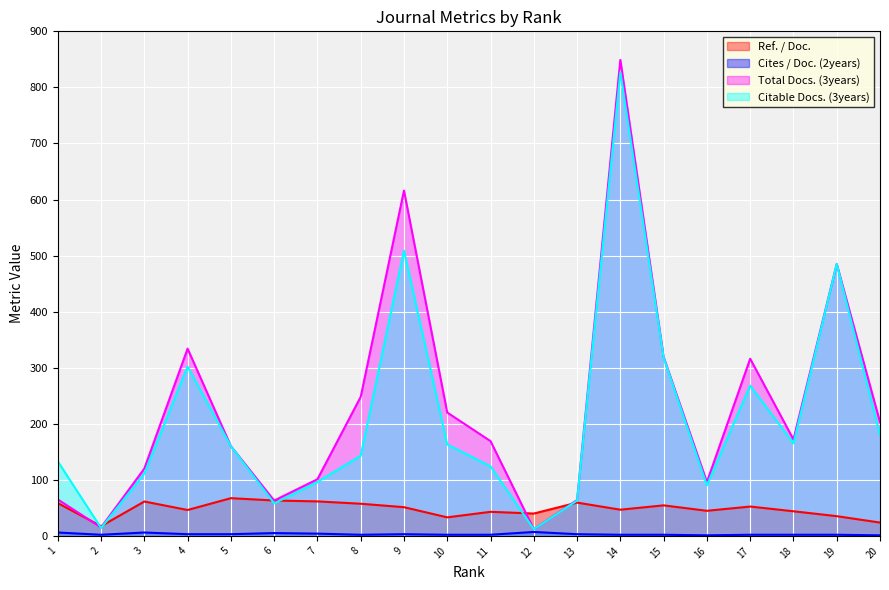

Reading right to left, transcribe all the data shown in this chart.

Ref. / Doc.: 20=23.7	19=35.2	18=43.9	17=52.3	16=44.7	15=54.4	14=46.7	13=59.3	12=39.8	11=42.9	10=33.0	9=51.2	8=57.3	7=61.5	6=63.1	5=67.2	4=46.2	3=61.3	2=17.2	1=58.5
Cites / Doc. (2years): 20=1.0	19=2.0	18=2.0	17=2.0	16=1.0	15=2.0	14=2.0	13=3.0	12=7.0	11=2.0	10=2.0	9=3.0	8=2.0	7=4.0	6=5.0	5=3.0	4=3.0	3=6.0	2=2.0	1=6.0
Total Docs. (3years): 20=203.0	19=485.0	18=172.0	17=316.0	16=96.0	15=319.0	14=849.0	13=64.0	12=12.0	11=169.0	10=220.0	9=616.0	8=248.0	7=101.0	6=63.0	5=160.0	4=334.0	3=120.0	2=15.0	1=65.0
Citable Docs. (3years): 20=180.0	19=485.0	18=165.0	17=268.0	16=90.0	15=318.0	14=827.0	13=63.0	12=12.0	11=124.0	10=163.0	9=509.0	8=143.0	7=96.0	6=58.0	5=160.0	4=302.0	3=111.0	2=14.0	1=133.0